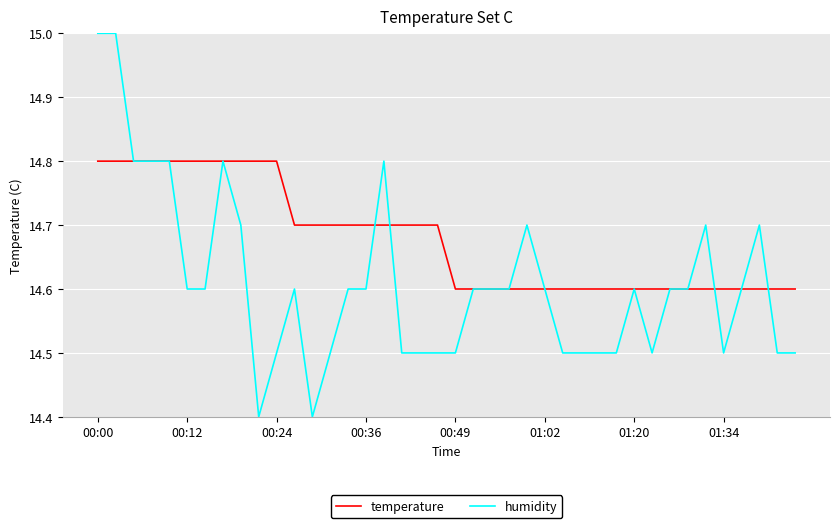

Which series has the widest spread of values?

humidity